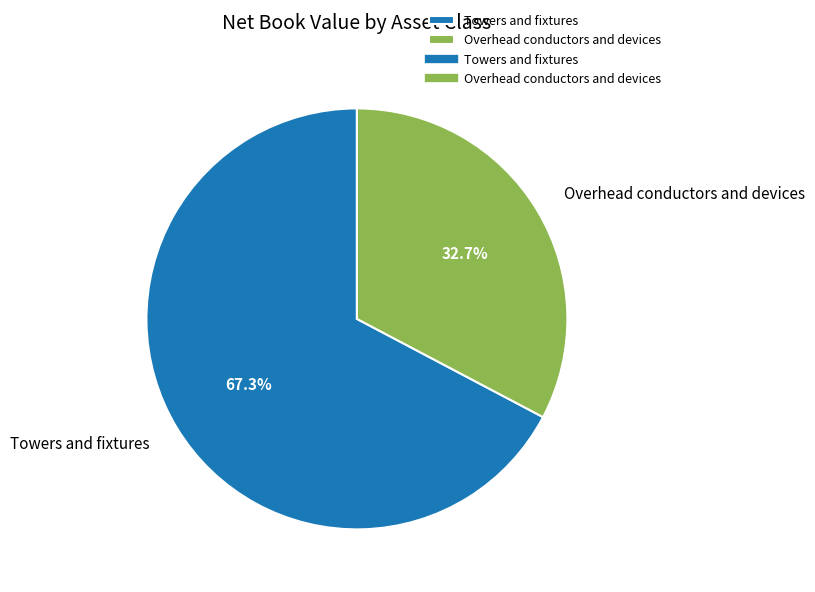

Rank the categories by value from lowest to highest.

Overhead conductors and devices, Towers and fixtures